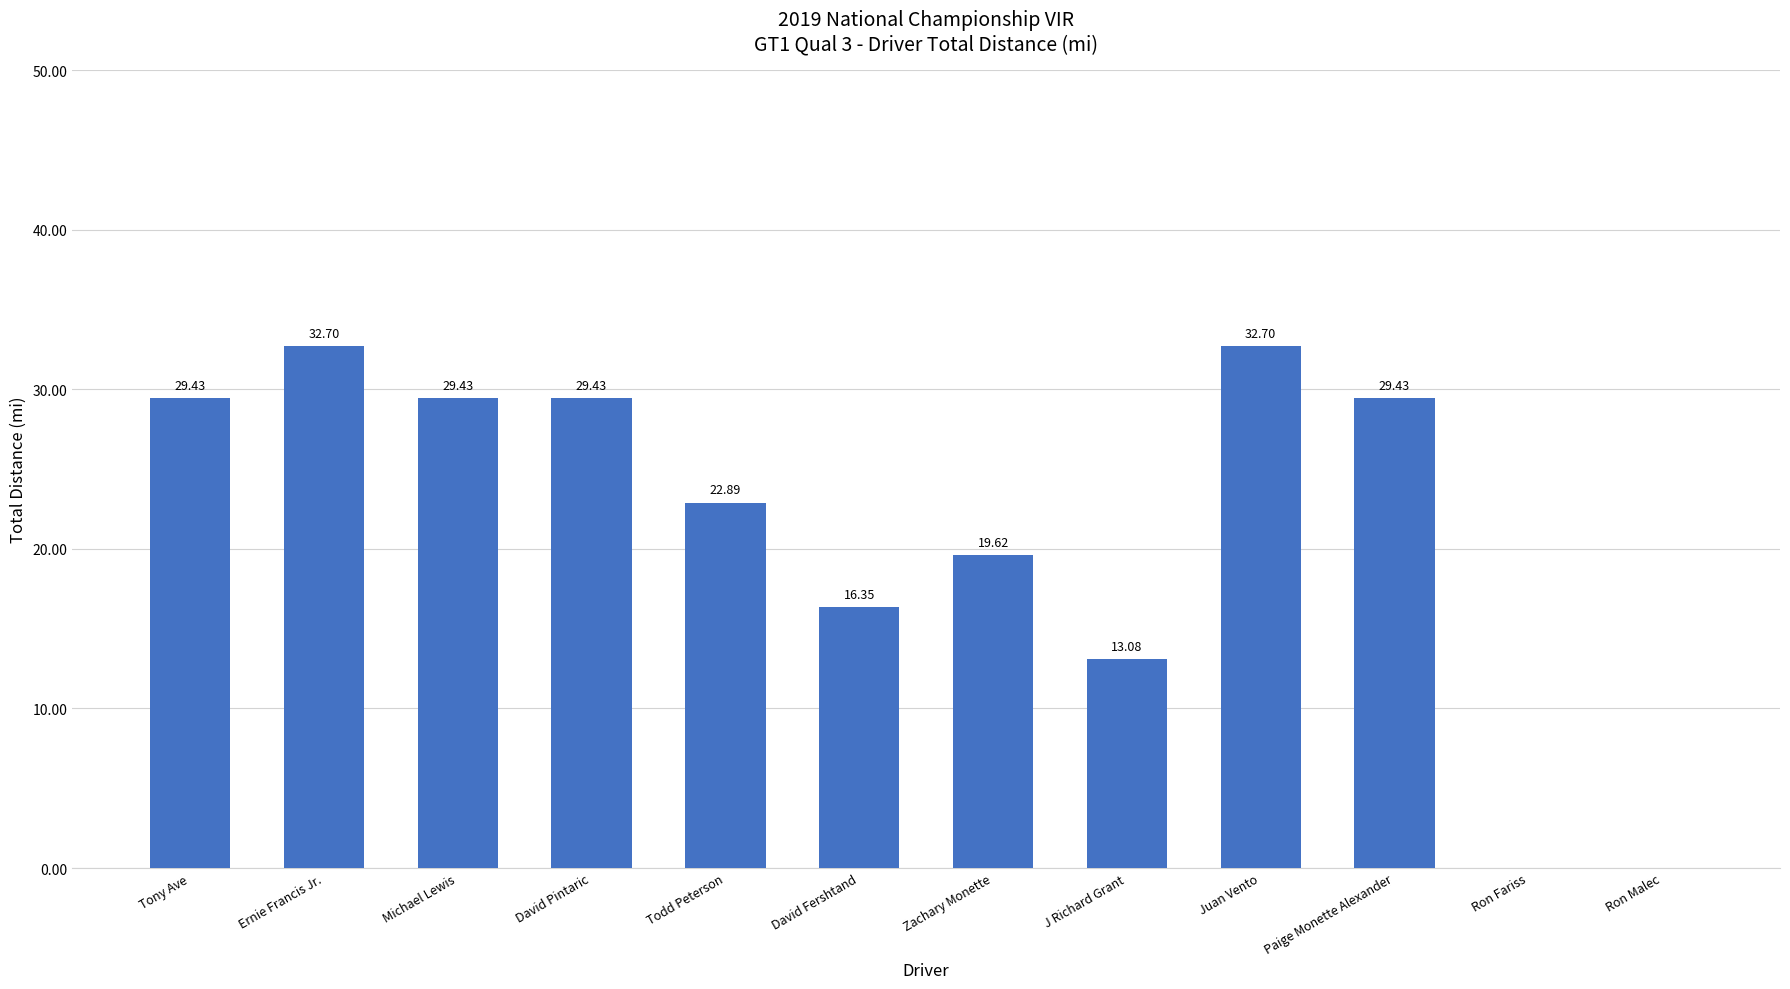

Are the bars grouped side by side (vs. stacked)?

No